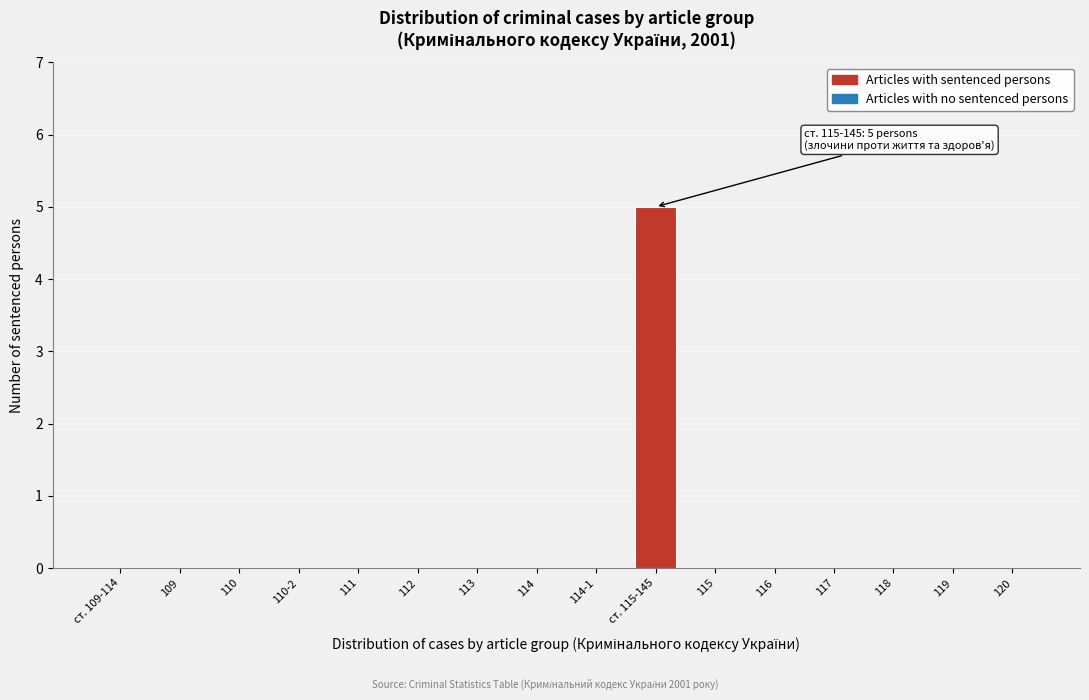

Reading right to left, what are all the values shown in this chart?

120=0	119=0	118=0	117=0	116=0	115=0	ст. 115-145=5	114-1=0	114=0	113=0	112=0	111=0	110-2=0	110=0	109=0	ст. 109-114=0